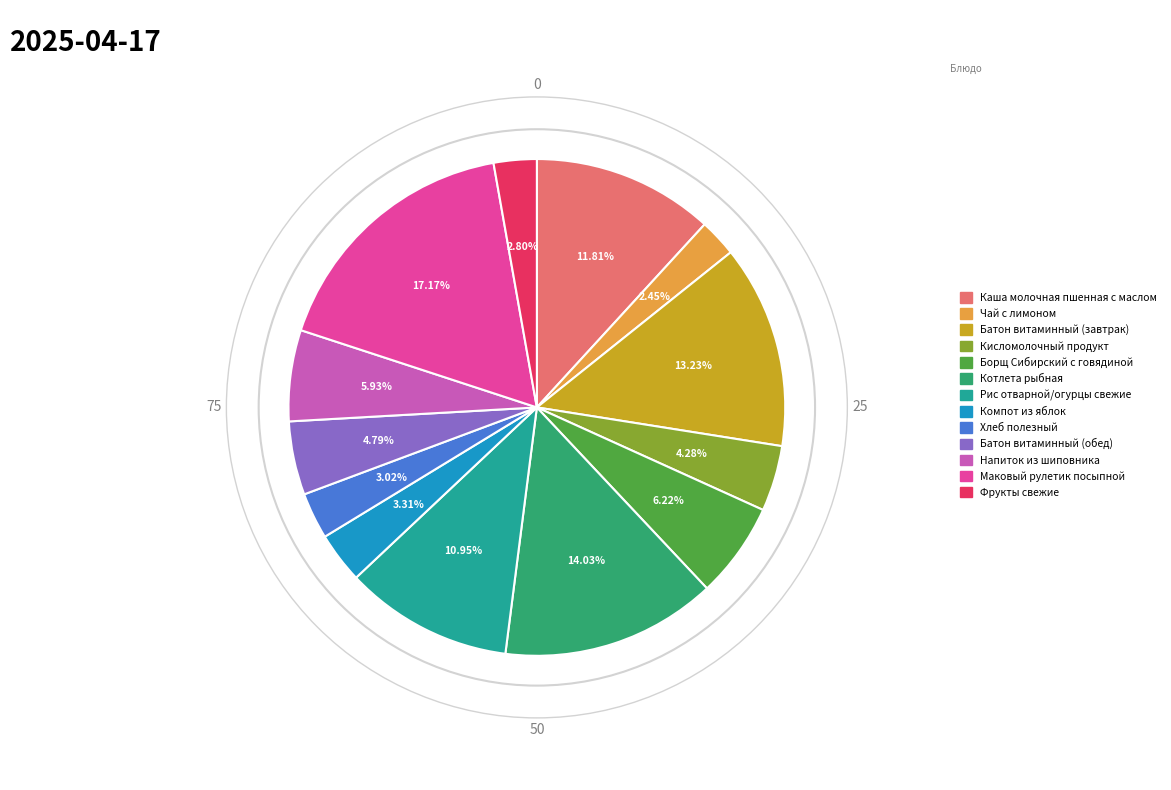

What is the ratio of the value at Компот из яблок to the value at Батон витаминный (обед)?

0.7